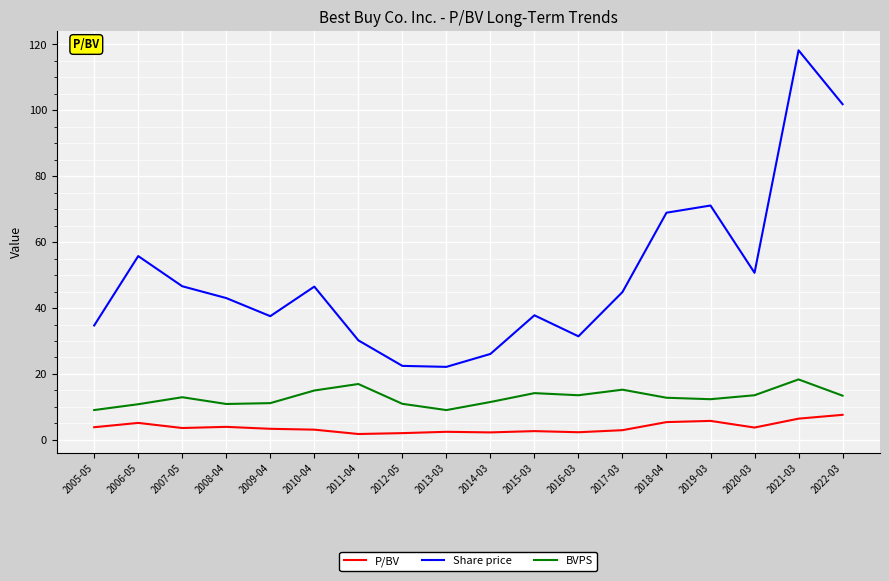

Rank the series by their average value, from lowest to highest.

P/BV, BVPS, Share price